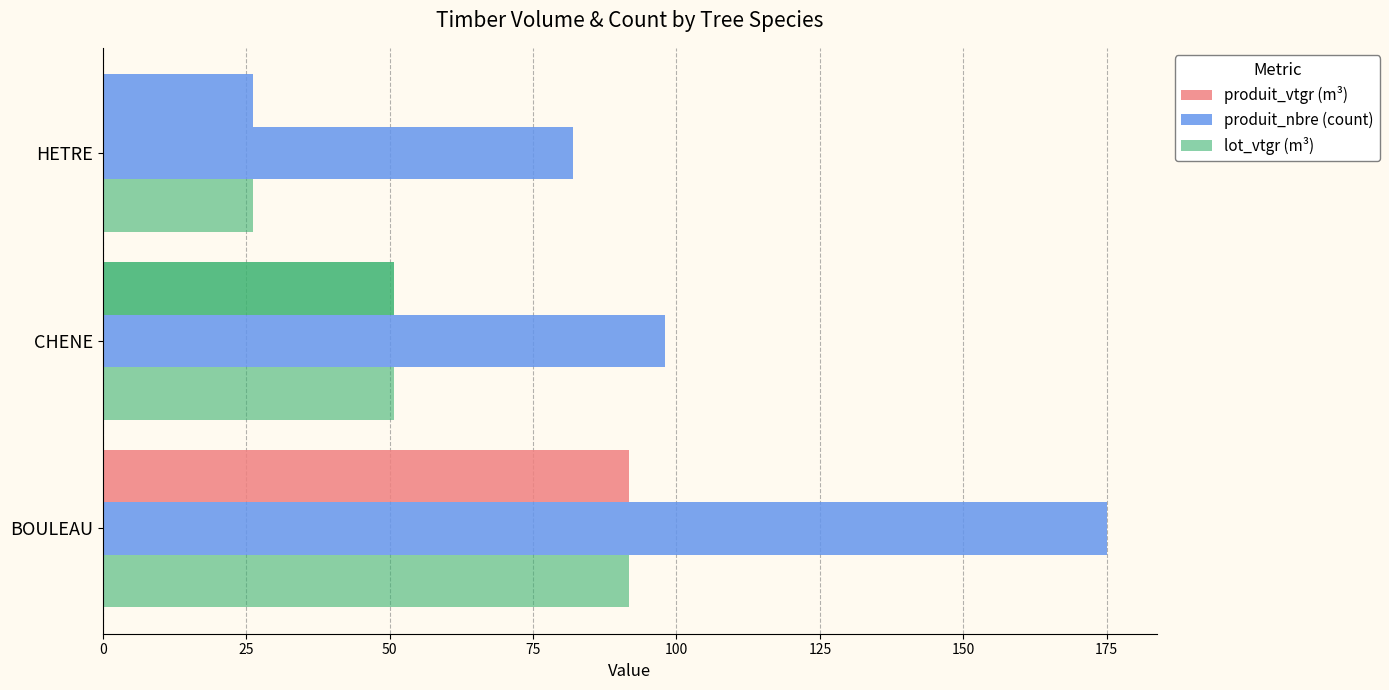

What is the value of the produit_nbre (count) bar at the 1st from the left?

175.0